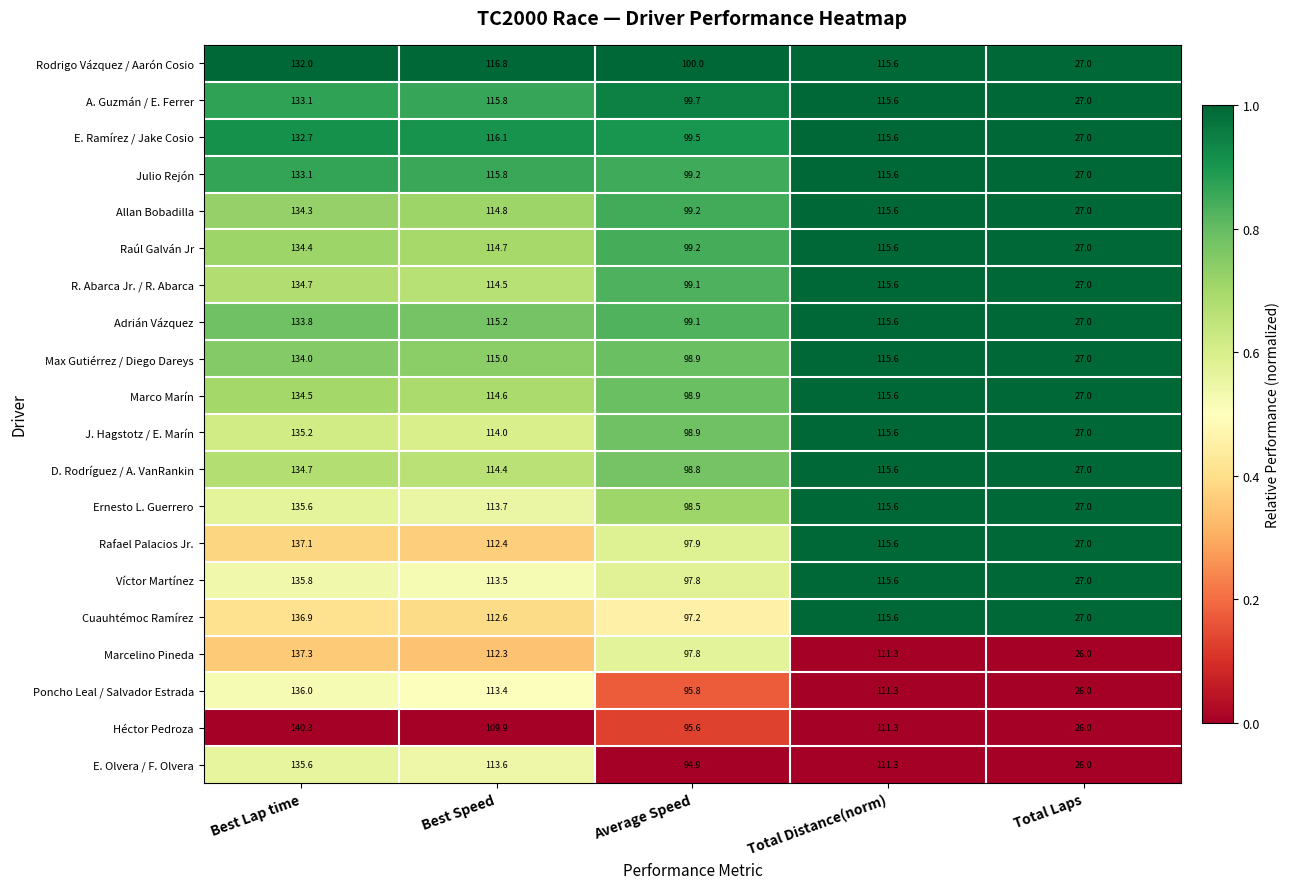

What is the difference between the A. Guzmán / E. Ferrer values at Average Speed and Best Speed?

16.1